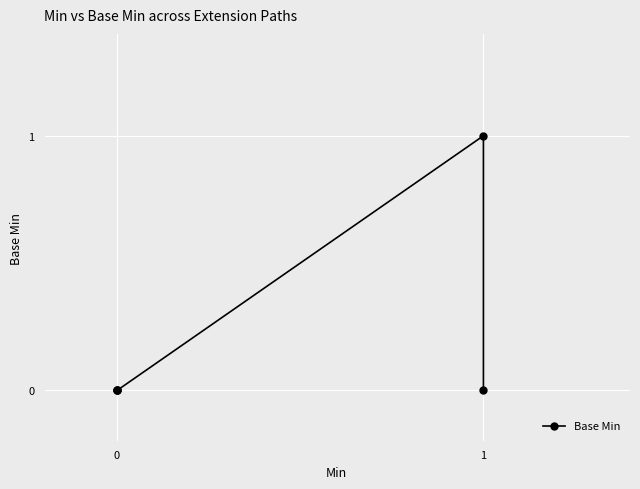

Reading right to left, what are all the values shown in this chart?

0	1	0	0	0